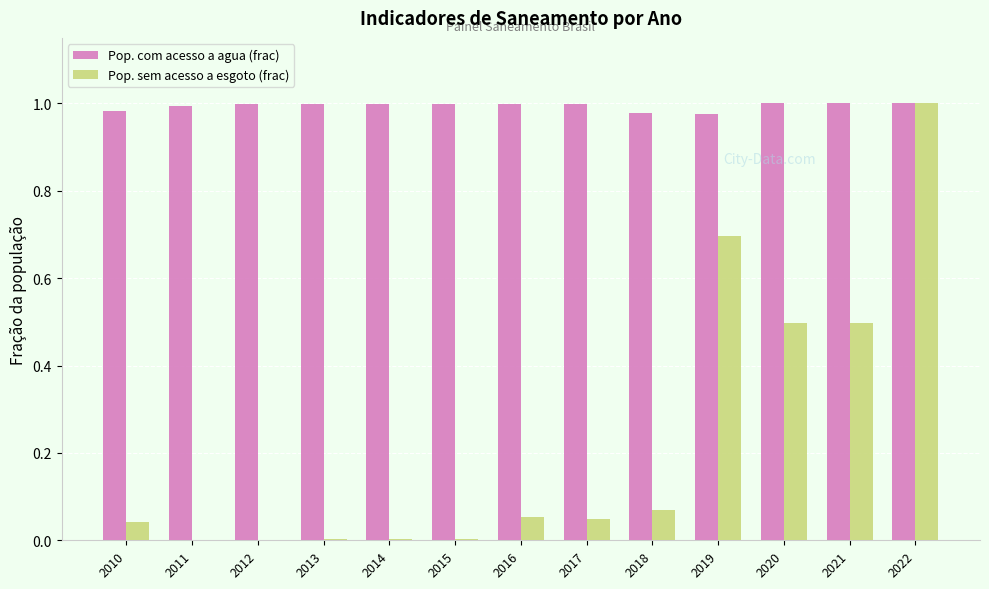

The value of Pop. com acesso a agua (frac) at 2017 is 1.0. True or false?

True